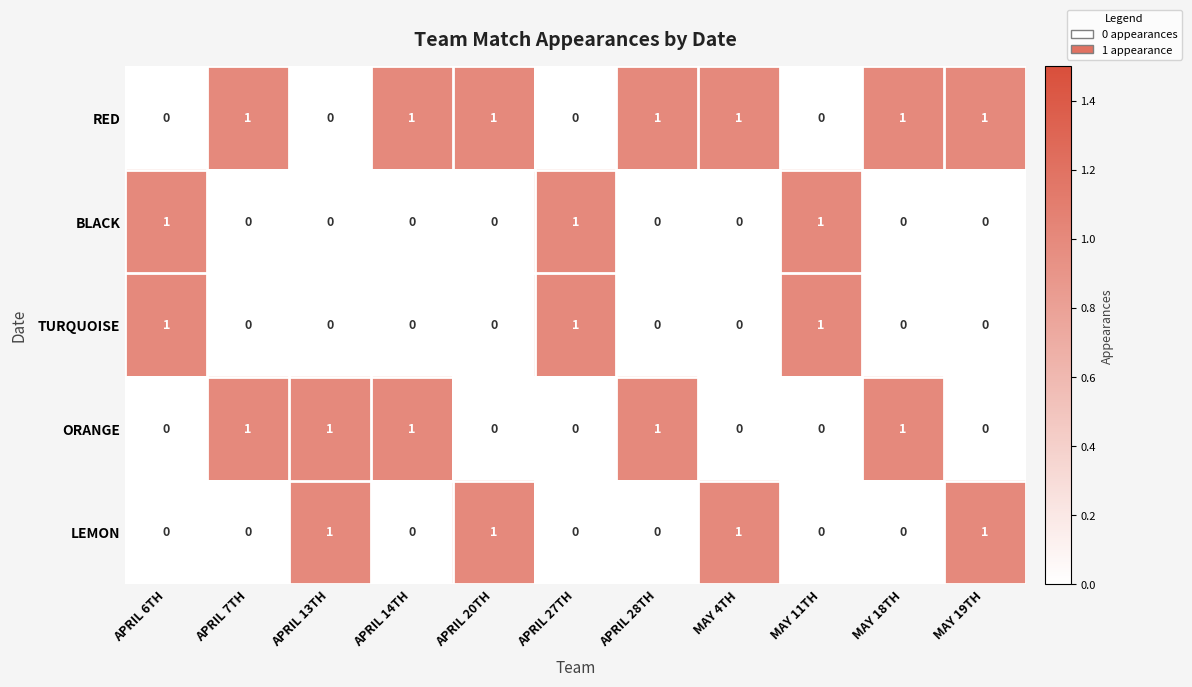

The value of BLACK at APRIL 20TH is 0. True or false?

True